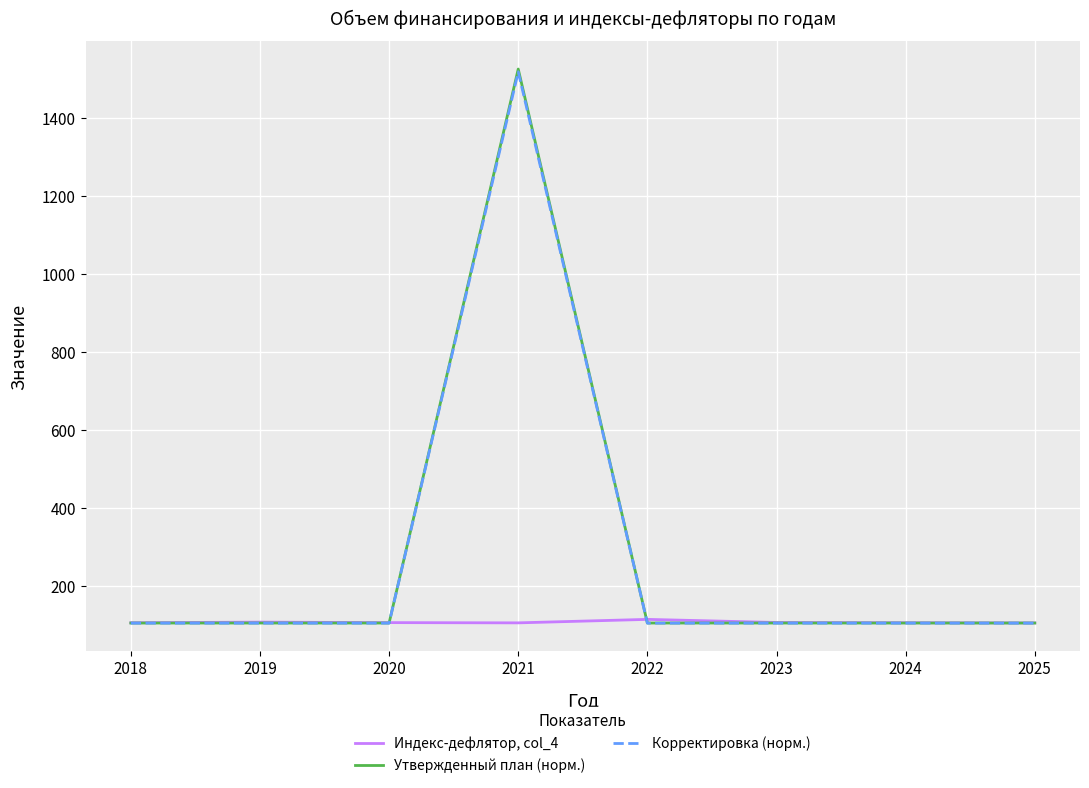

What is the total value across all series at 2021?

3149.0